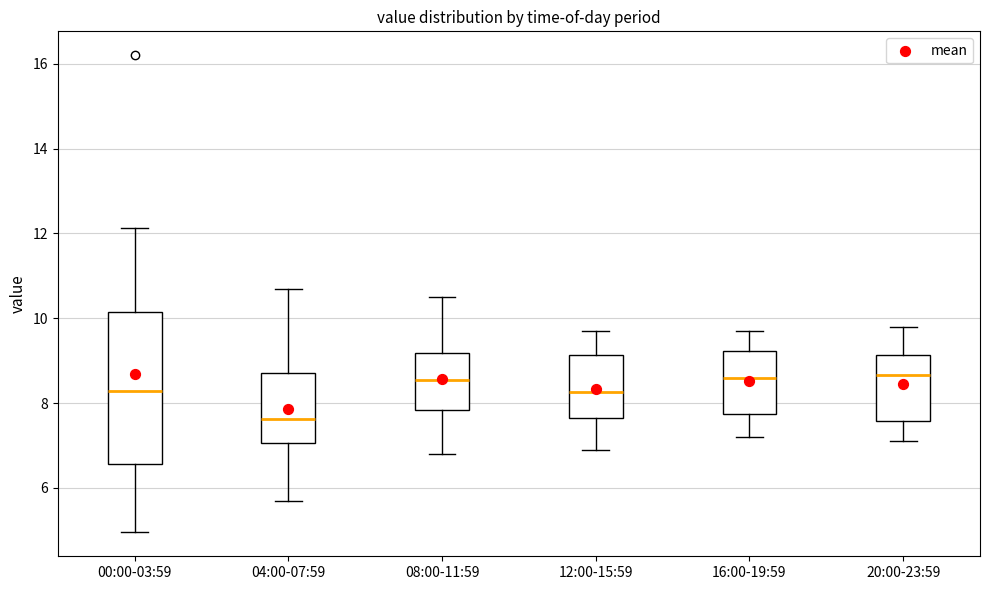

Reading left to right, transcribe this box plot: for each box, give where its median line is, the range the box spans, and where its two whiskers end, as read against the y-axis. The values are not printed on the chart, so give them approximately, as read against the axis.

00:00-03:59: median 8.2, box 6.6 to 10.2, whiskers 5.0 to 12.2
04:00-07:59: median 7.6, box 7.0 to 8.8, whiskers 5.8 to 10.8
08:00-11:59: median 8.6, box 7.8 to 9.2, whiskers 6.8 to 10.6
12:00-15:59: median 8.2, box 7.6 to 9.2, whiskers 7.0 to 9.8
16:00-19:59: median 8.6, box 7.8 to 9.2, whiskers 7.2 to 9.8
20:00-23:59: median 8.6, box 7.6 to 9.2, whiskers 7.2 to 9.8